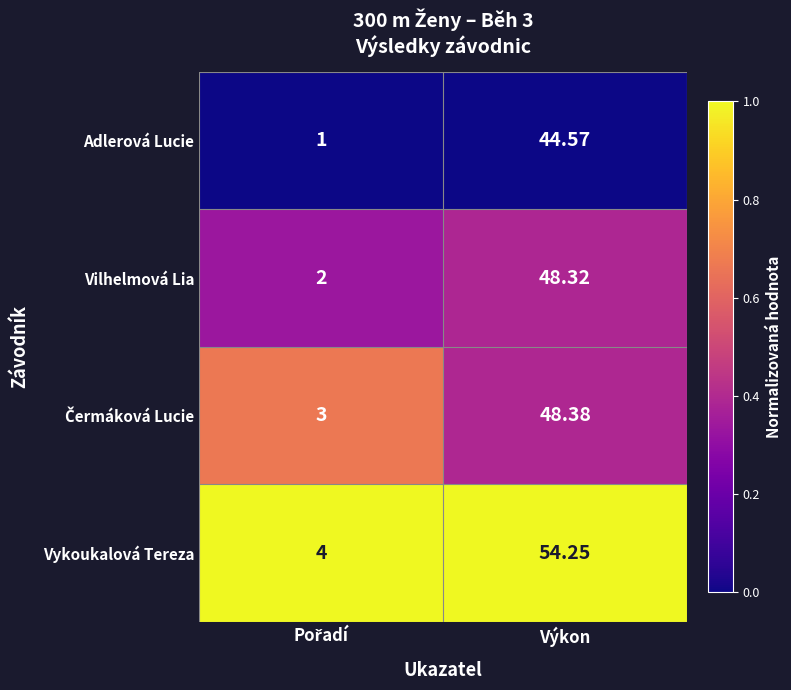

Which series has the largest range (max minus min)?

Vykoukalová Tereza